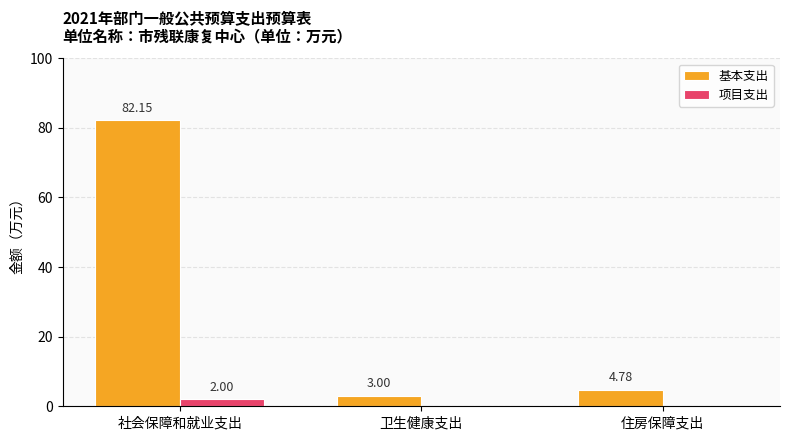

Which series has the largest total across all categories?

基本支出